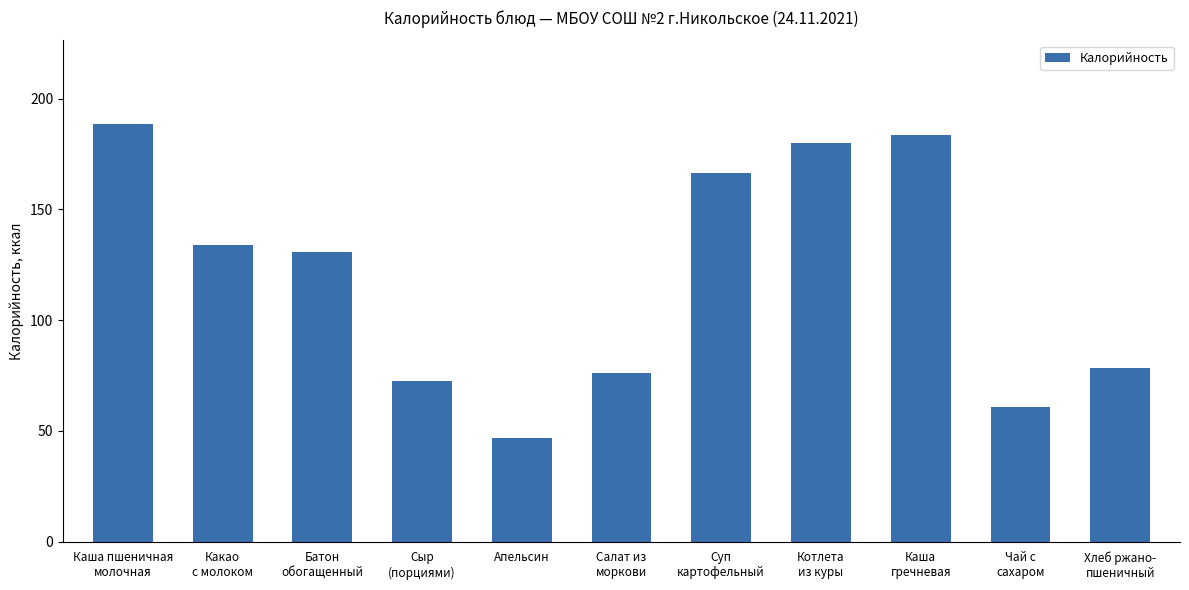

Between Котлета
из куры and Каша пшеничная
молочная, which is larger?

Каша пшеничная
молочная